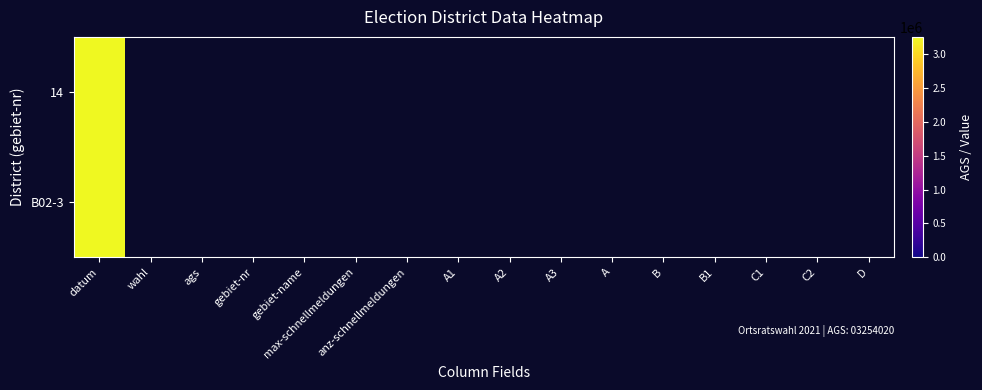

Is the value of B02-3 at wahl greater than the value of 14 at max-schnellmeldungen?

No